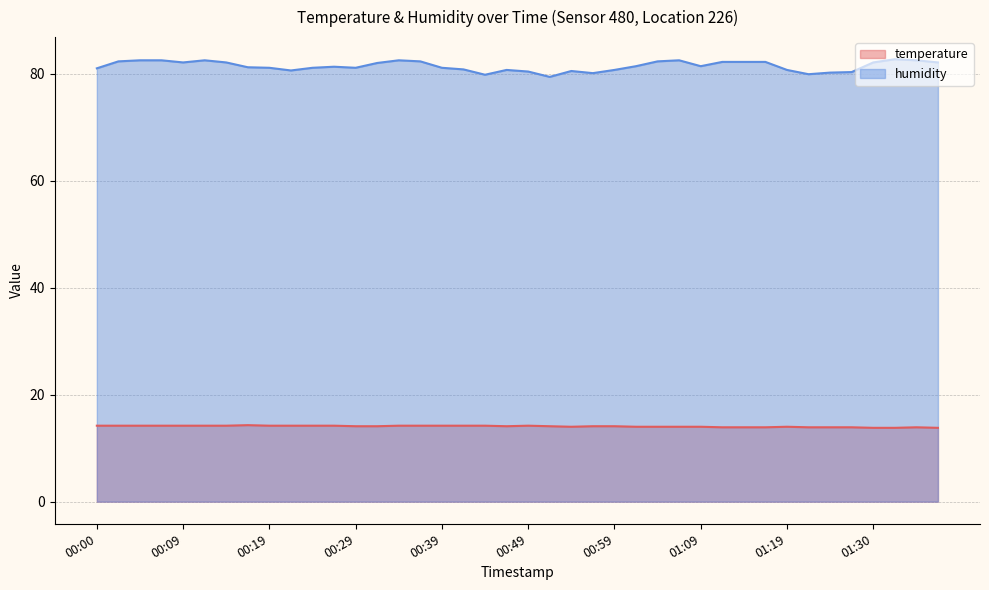

Which category has the lowest value across all series?

01:30